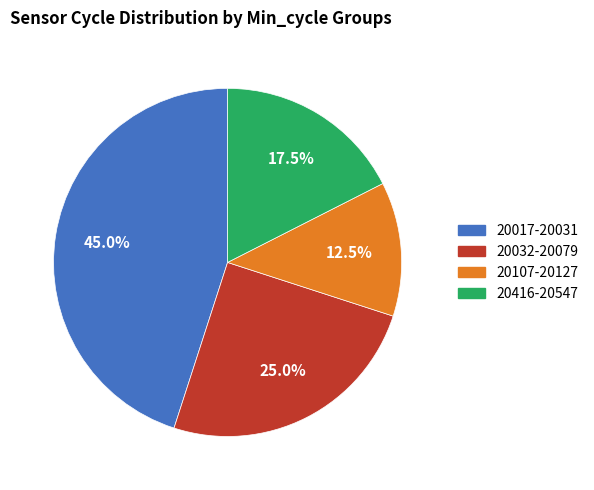

Does any single category account for the majority?

No